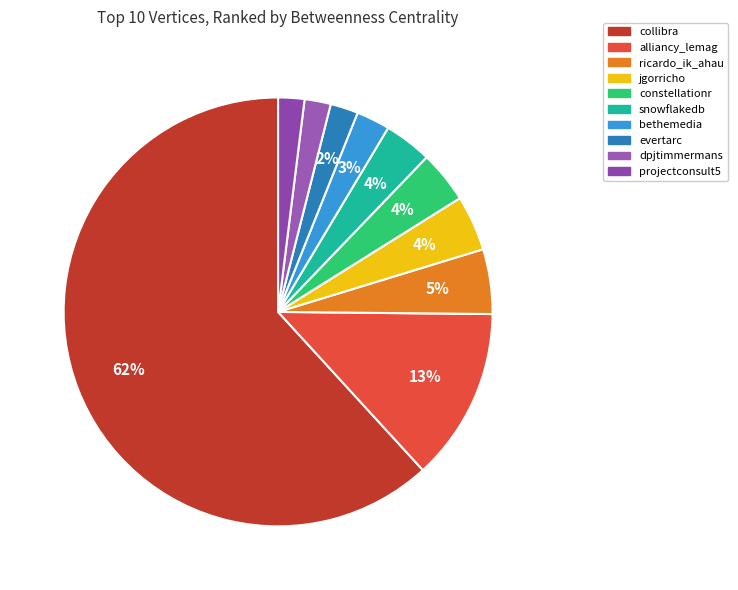

Rank the categories by value from lowest to highest.

dpjtimmermans, projectconsult5, evertarc, bethemedia, snowflakedb, constellationr, jgorricho, ricardo_ik_ahau, alliancy_lemag, collibra